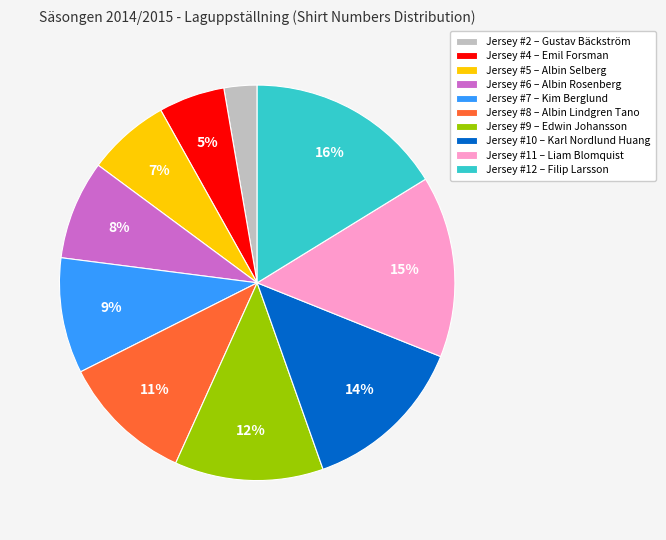

To the nearest percent, what is the difference between the Jersey #12 – Filip Larsson and Jersey #4 – Emil Forsman slice percentages?

11%